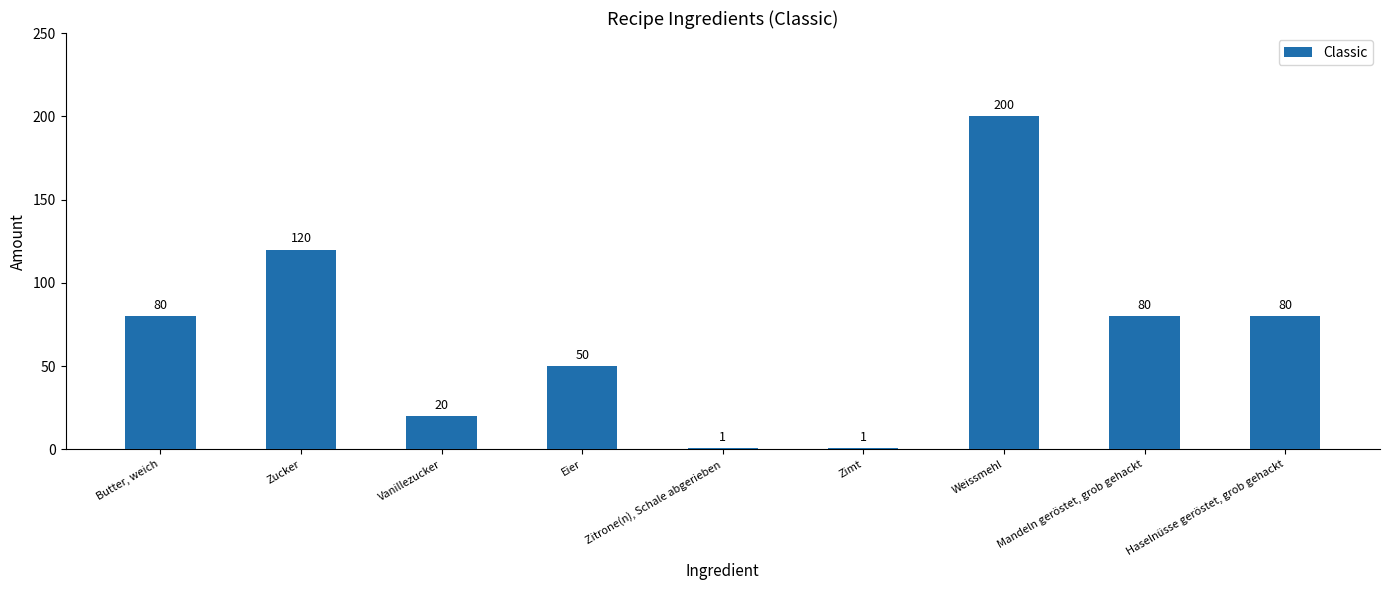

Reading left to right, what are all the values shown in this chart?

80	120	20	50	1	1	200	80	80